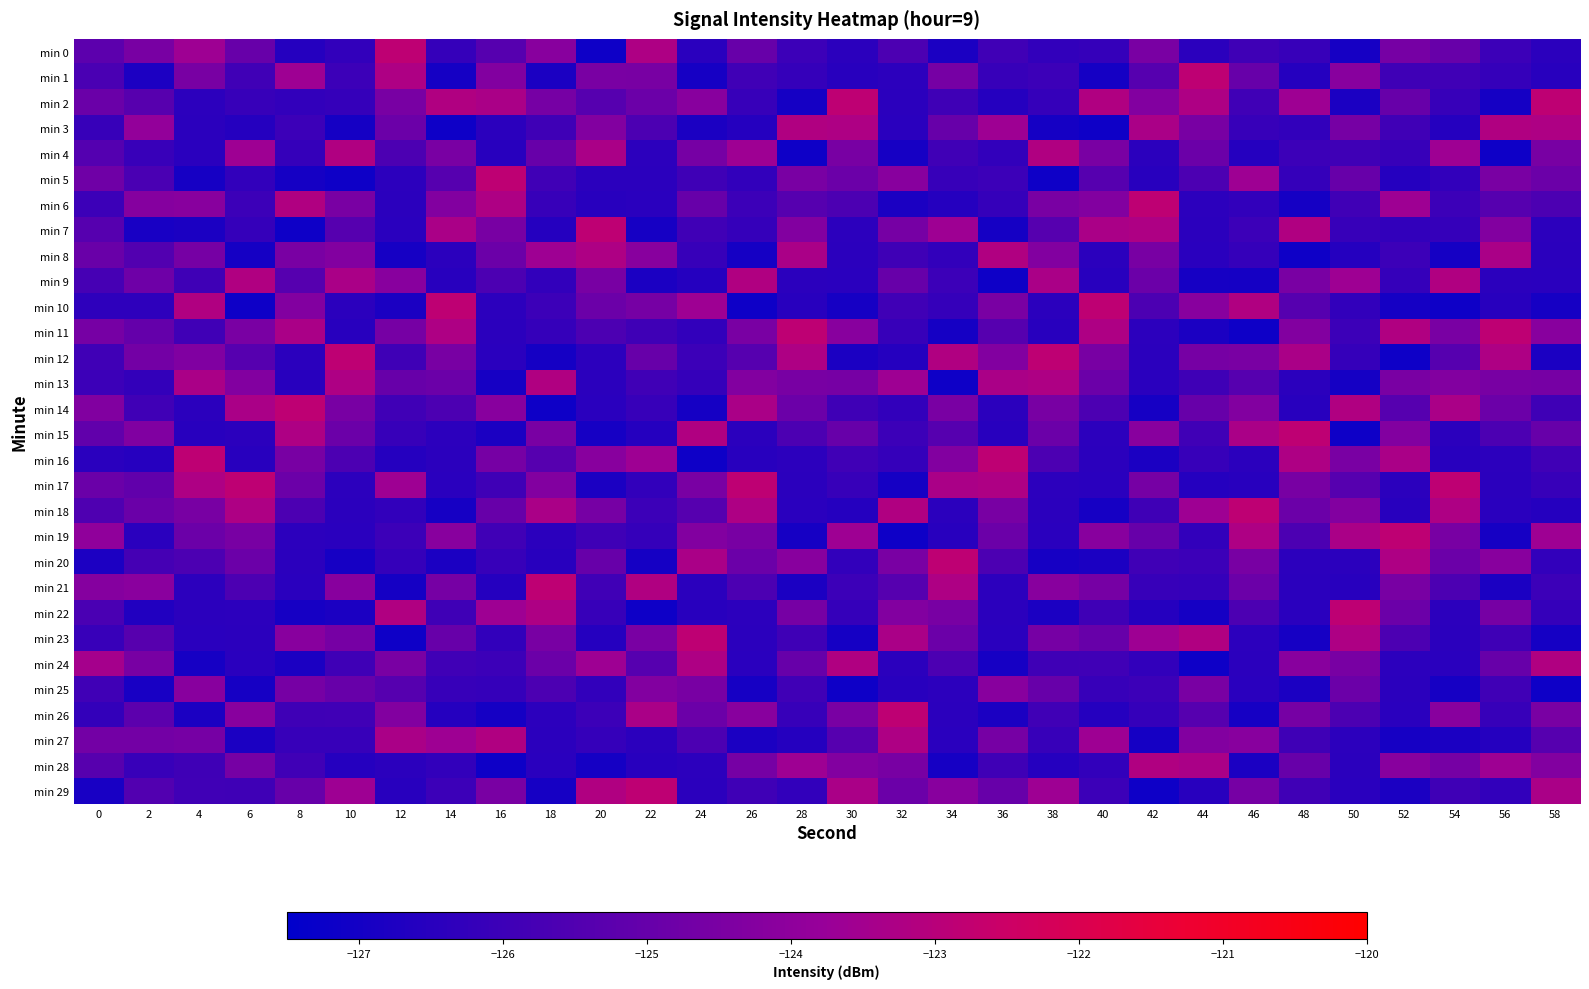

What is the smallest value displayed?

-127.1